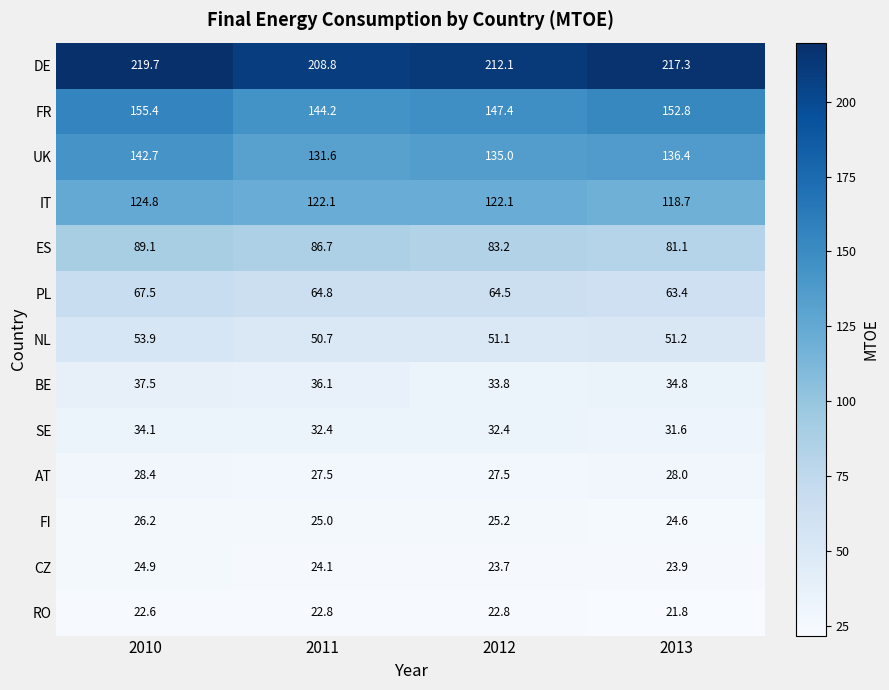

What is the difference between the maximum and minimum values in the SE series?

2.5